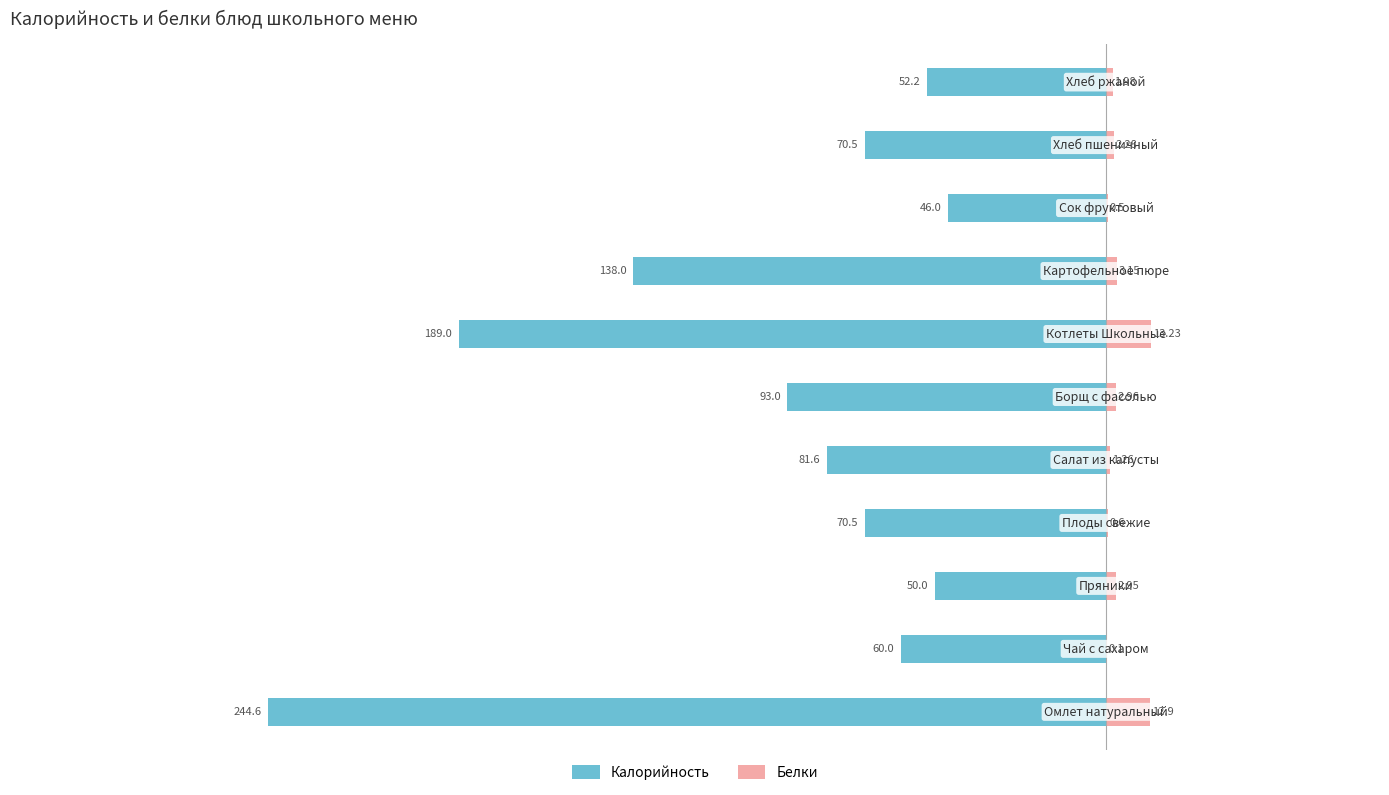

Which series changed the most between 4 and 6?

Калорийность